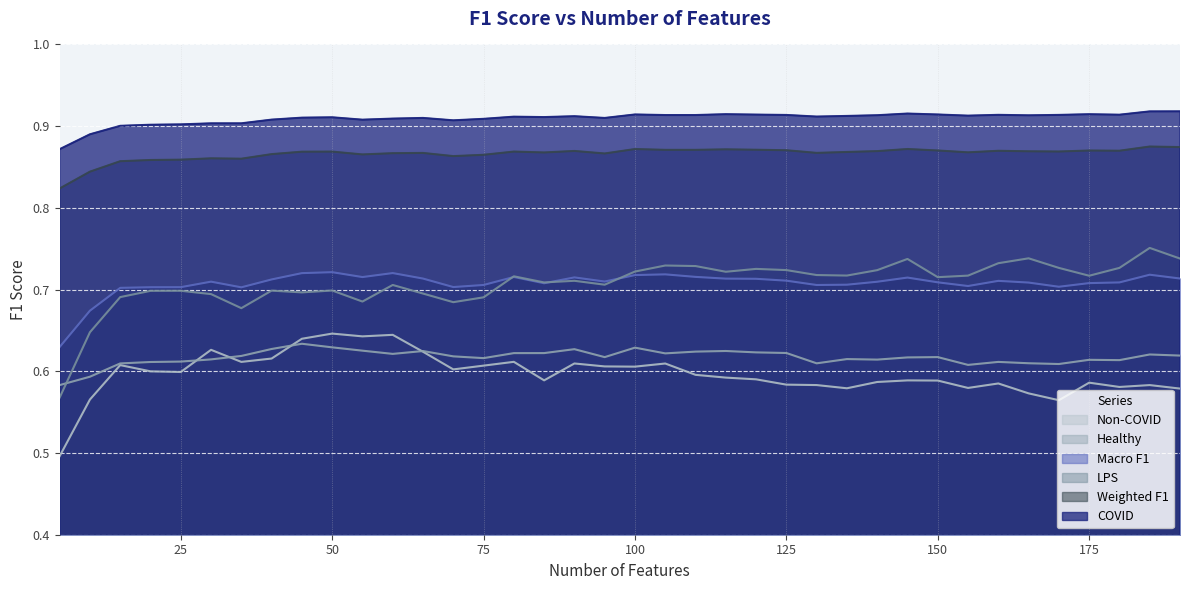

Which series changed the most between 80 and 190?

Non-COVID